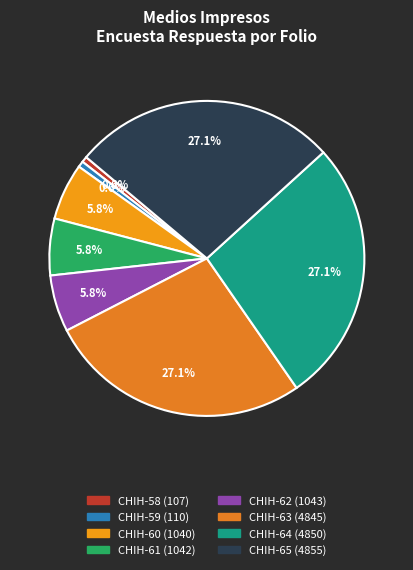

To the nearest percent, what is the difference between the largest and smallest slice percentages?

27%